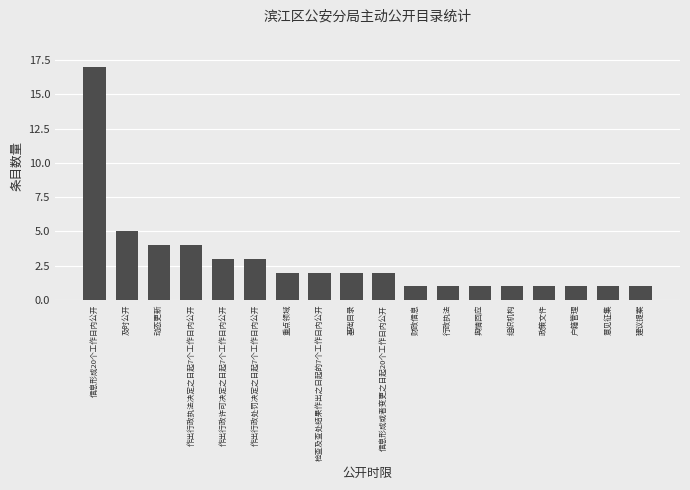

The chart shows a value of 4 at 动态更新. True or false?

True